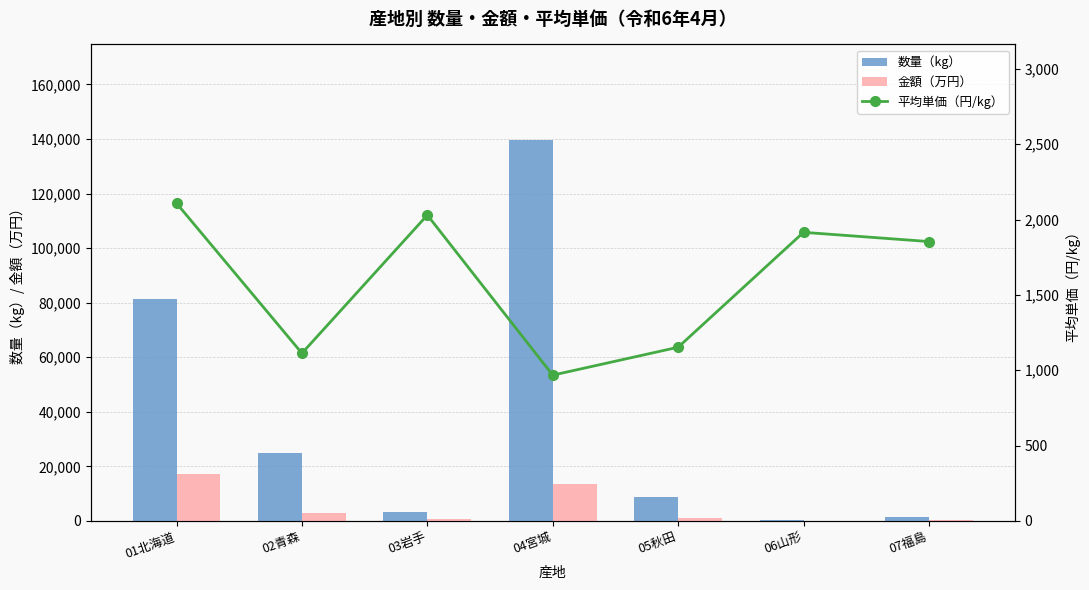

The 平均単価（円/kg） series shows 3507.1 at 03岩手. True or false?

False